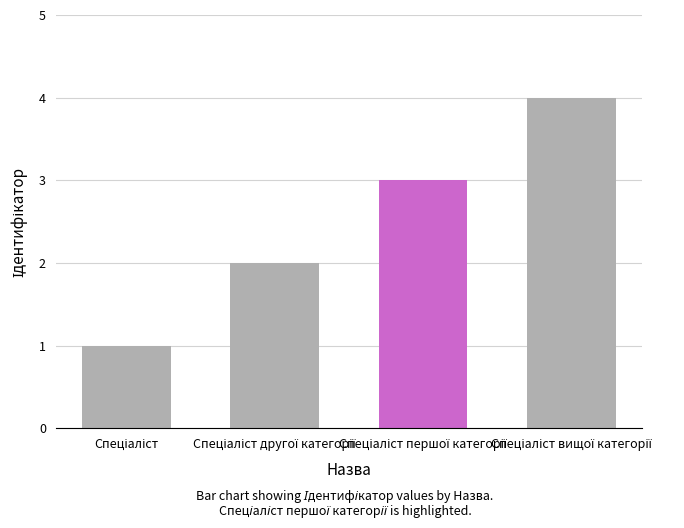

What is the sum of all values?

10